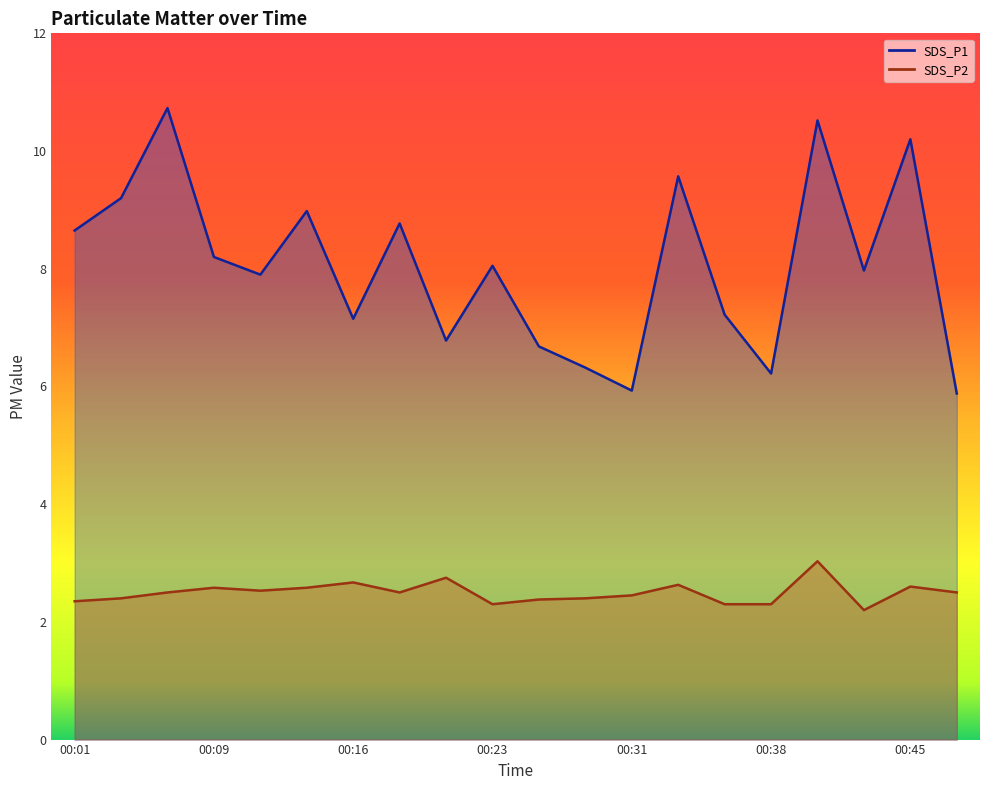

At which category does SDS_P1 reach its first local valley?

00:11